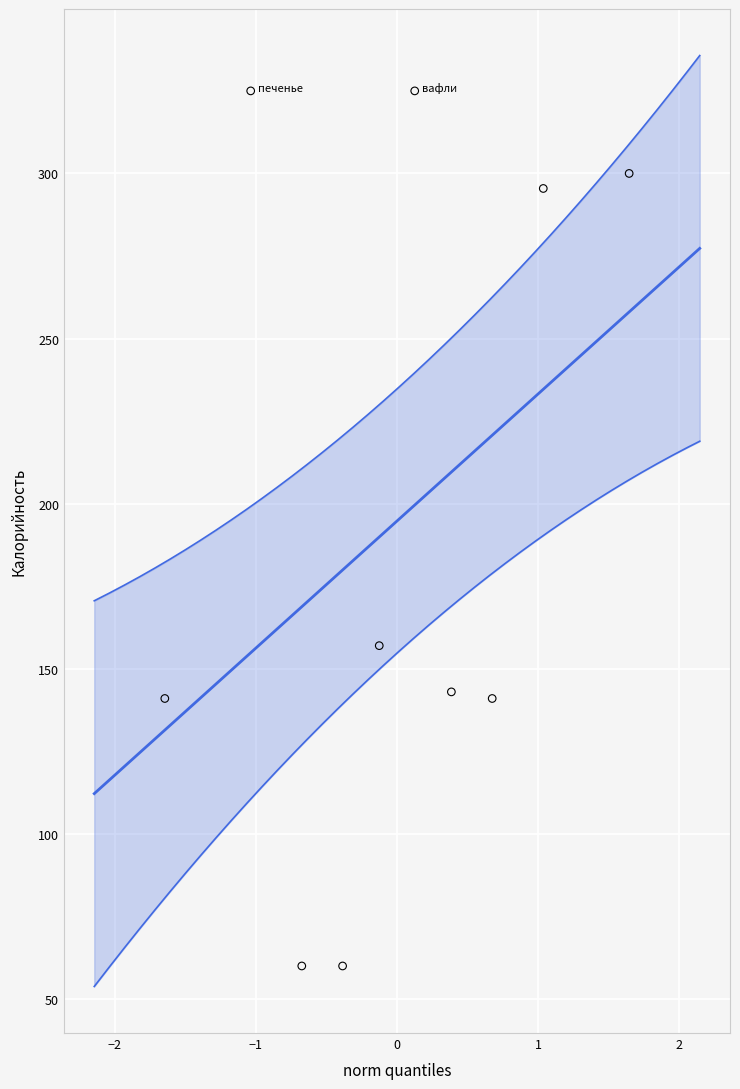

What Y value in the scatter plot is closest to 192?

157.0